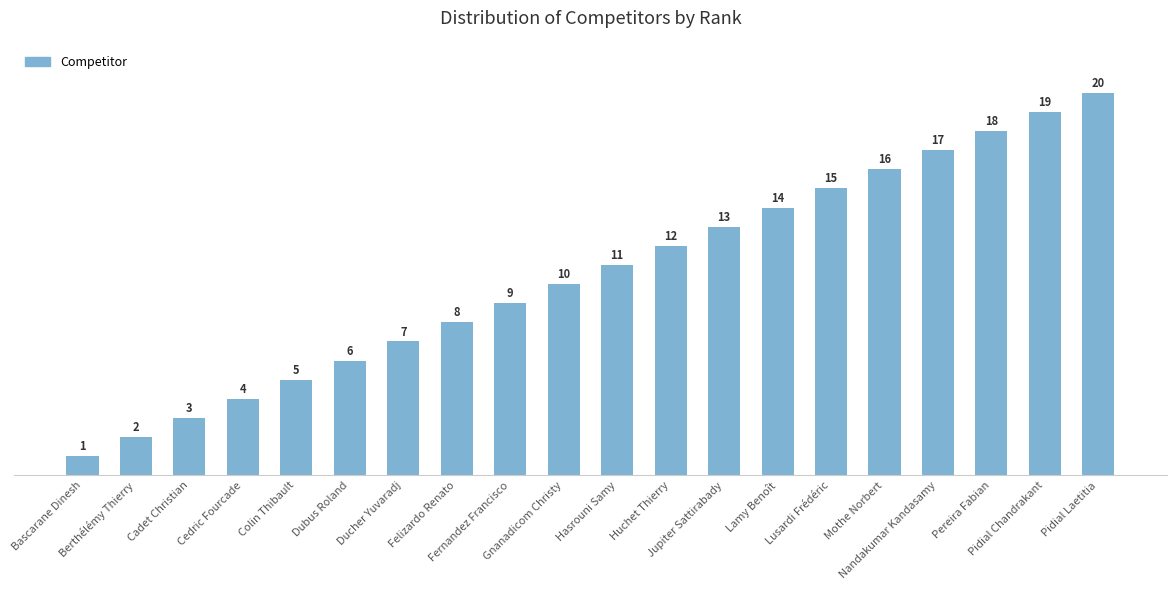

Does the chart contain stacked bars?

No